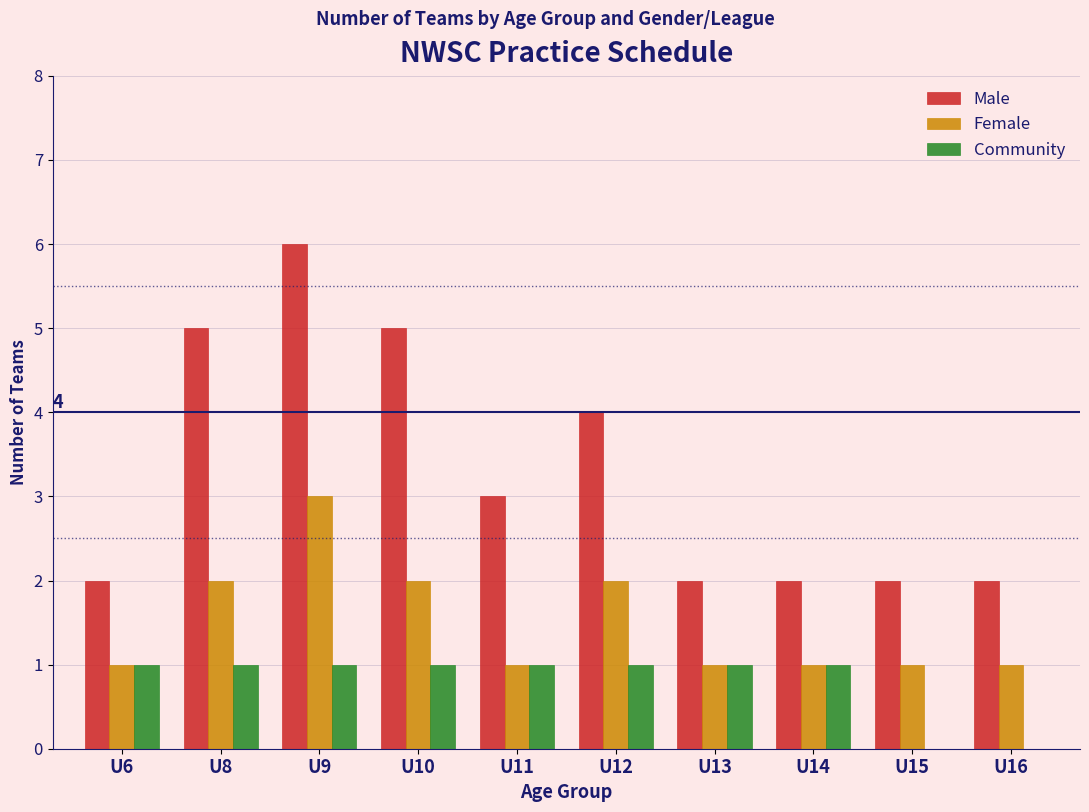

What is the greatest value displayed?

6